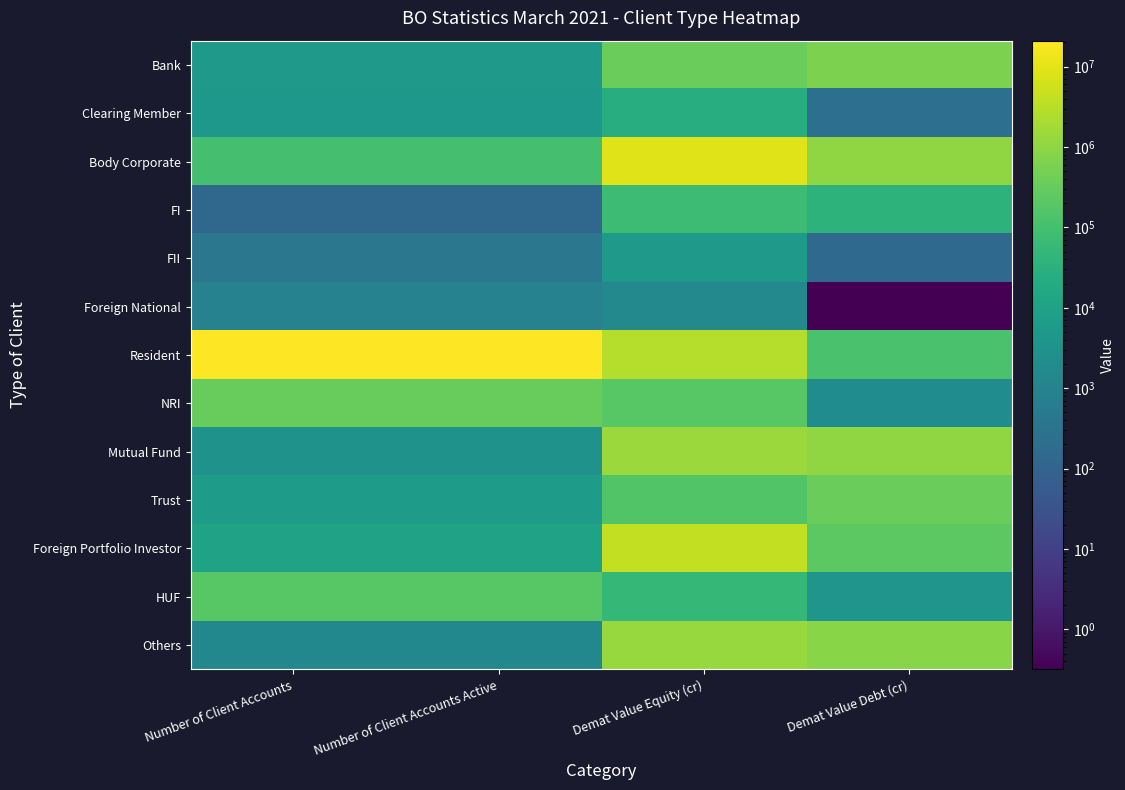

At Demat Value Equity (cr), list the series in order from largest to smallest.

Body Corporate, Foreign Portfolio Investor, Resident, Mutual Fund, Others, Bank, NRI, Trust, FI, HUF, Clearing Member, FII, Foreign National